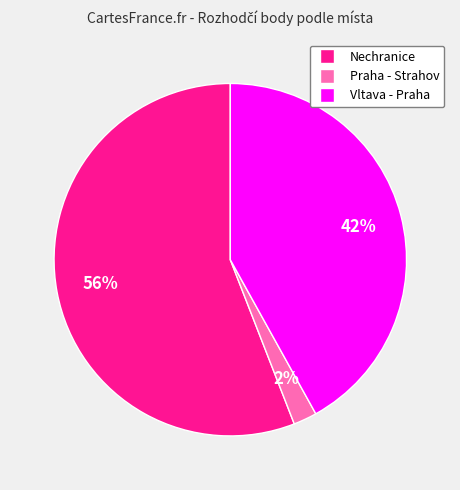

Is there any slice that represents more than half of the pie?

Yes